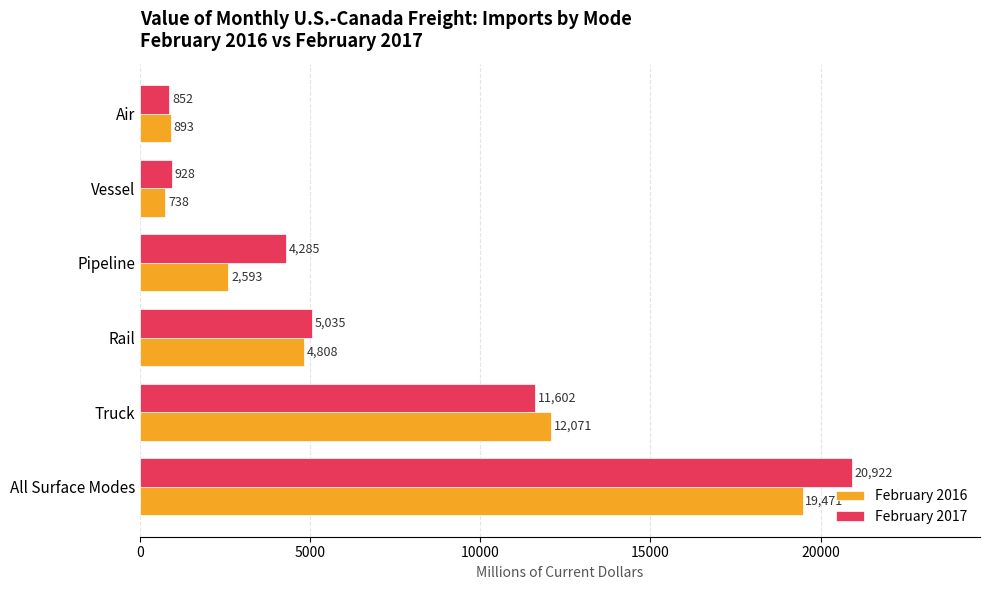

What is the sum of all February 2016 values?

40574